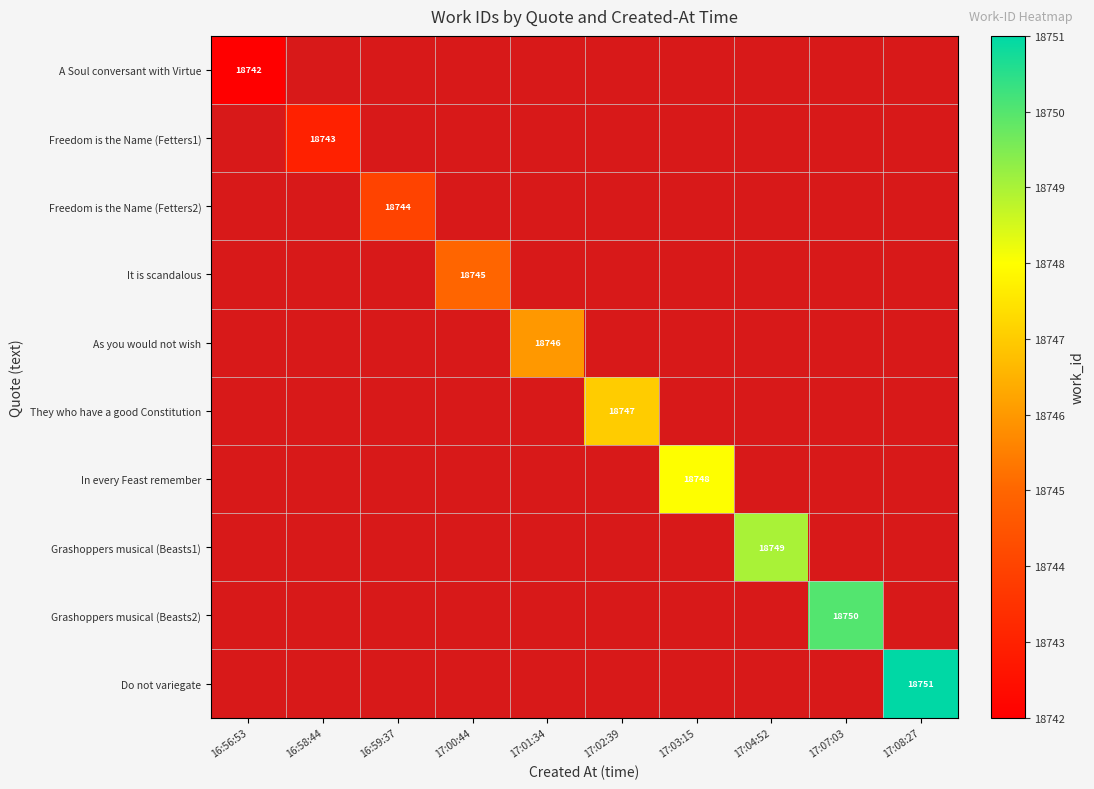

Which has a higher value, 16:59:37 or 16:56:53?

16:56:53